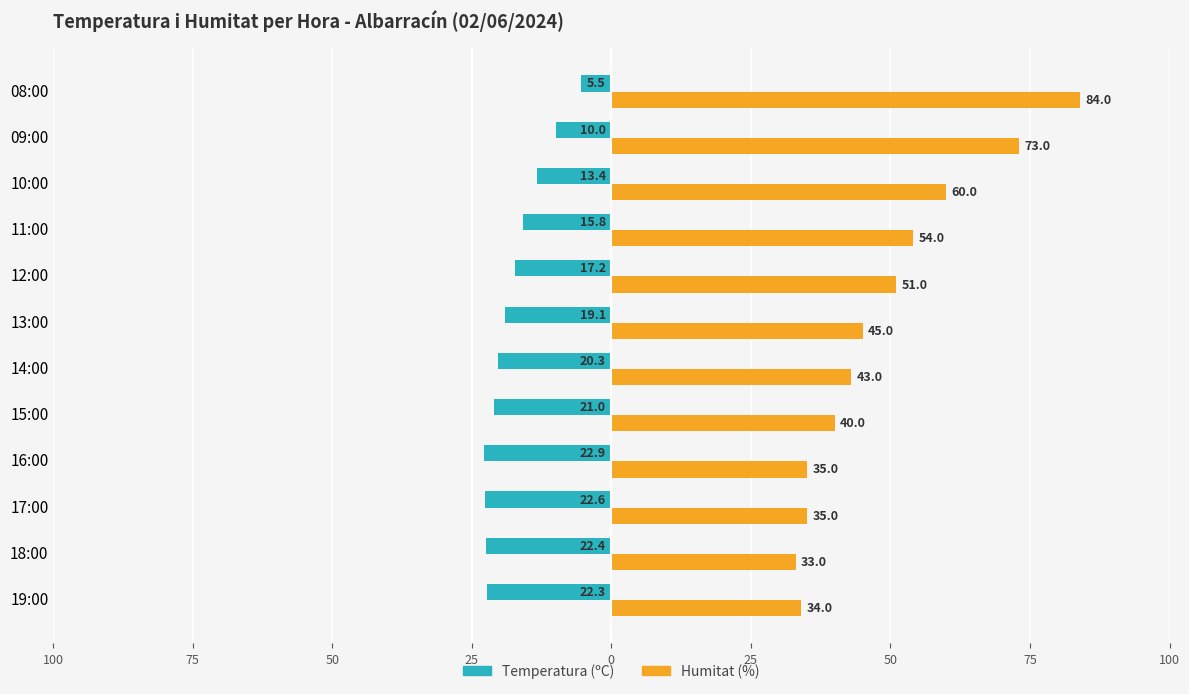

Which series has the widest spread of values?

Humitat (%)